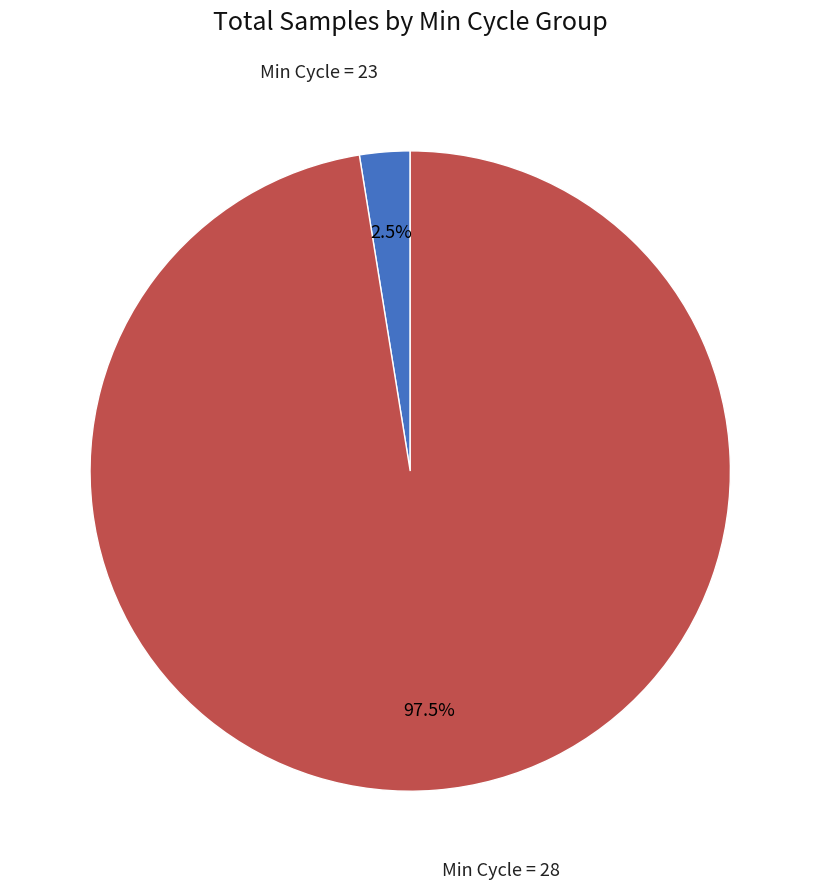

Is there any slice that represents more than half of the pie?

Yes